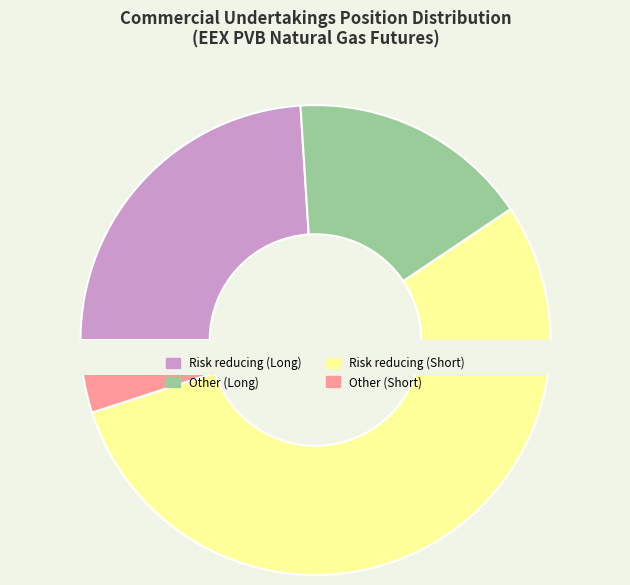

Rank the categories by value from lowest to highest.

Other (Short), Other (Long), Risk reducing (Long), Risk reducing (Short)